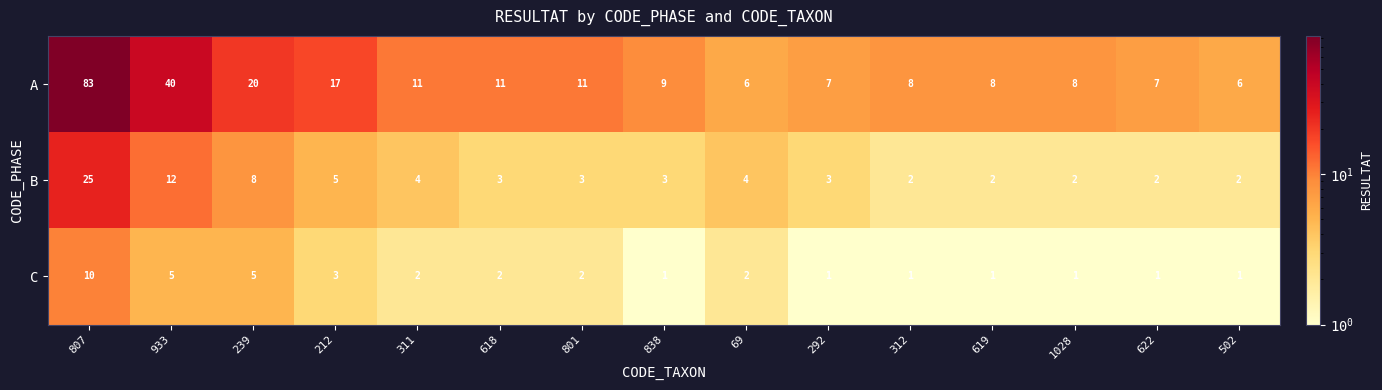

The C series shows 3 at 801. True or false?

False